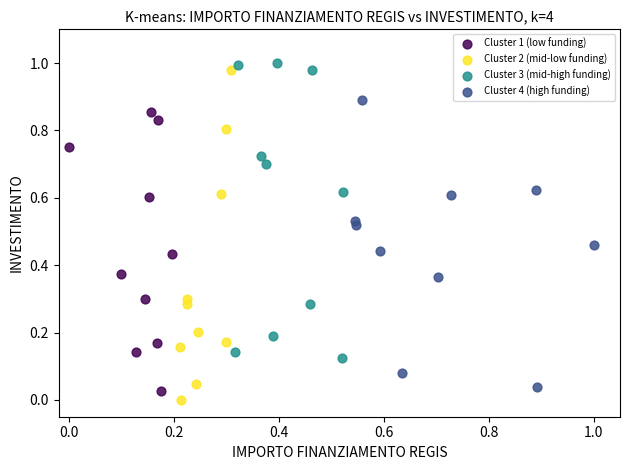

Which series has the widest spread of Y values?

Cluster 2 (mid-low funding)